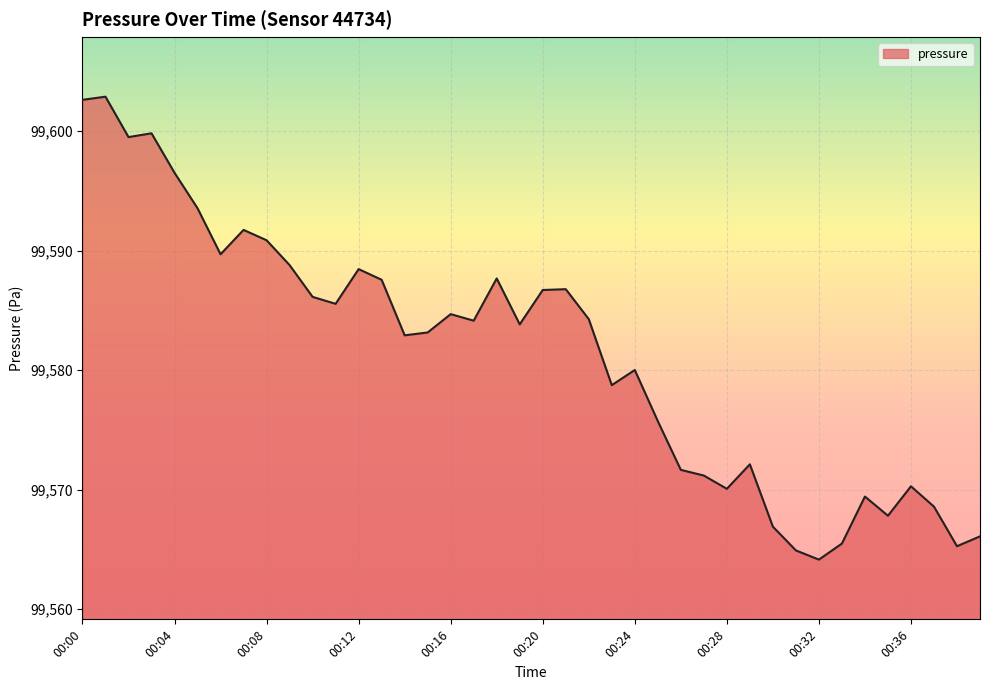

What is the maximum value shown in the chart?

99602.9